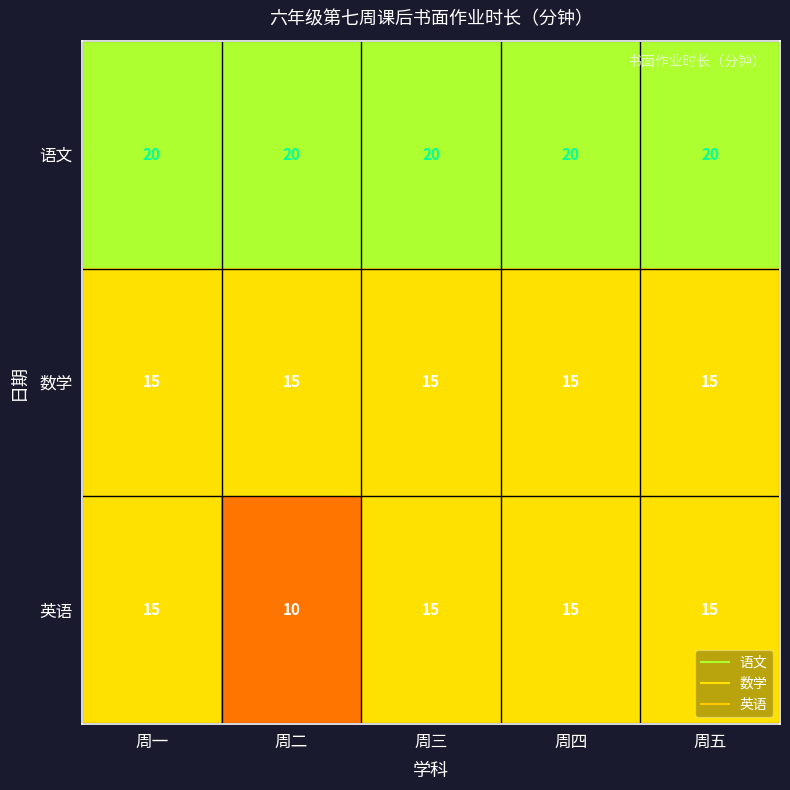

Reading right to left, what are all the values shown in this chart?

语文: 周五=20	周四=20	周三=20	周二=20	周一=20
数学: 周五=15	周四=15	周三=15	周二=15	周一=15
英语: 周五=15	周四=15	周三=15	周二=10	周一=15